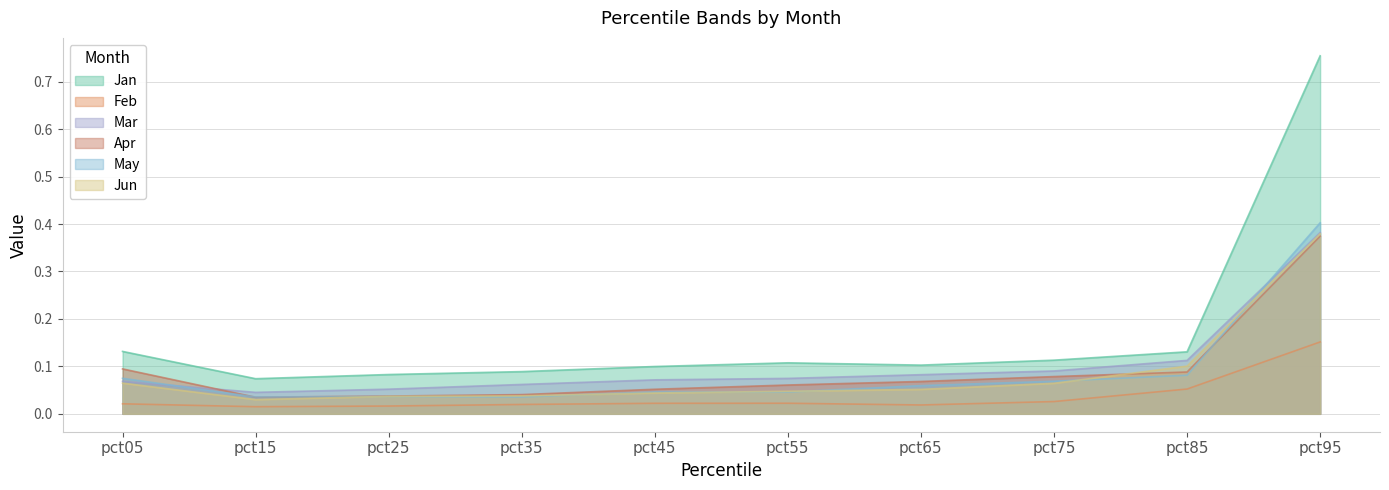

Which category has the highest value across all series?

pct95